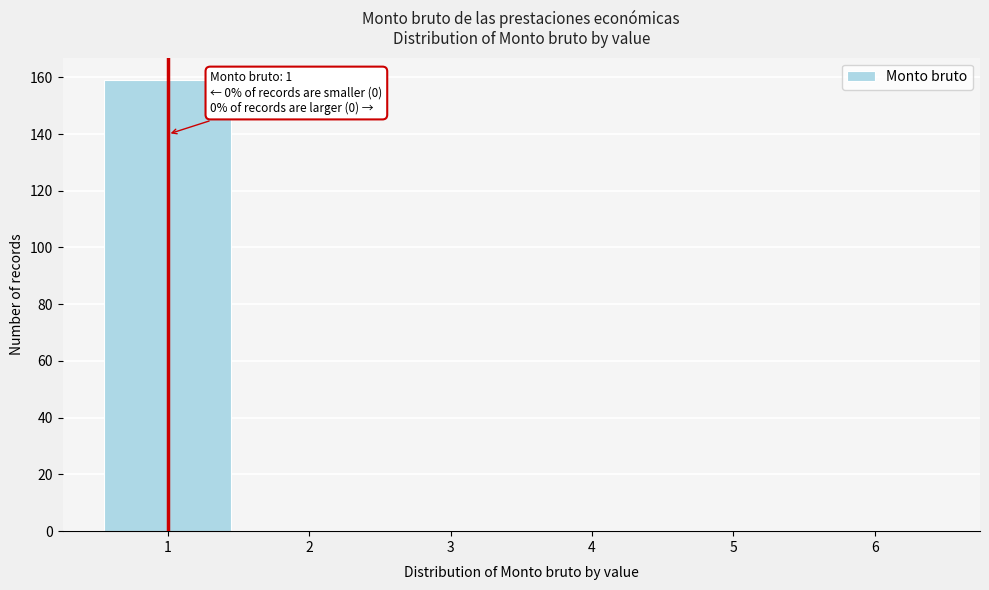

Over which range of the x-axis is the bar tallest?

0.5 to 1.5